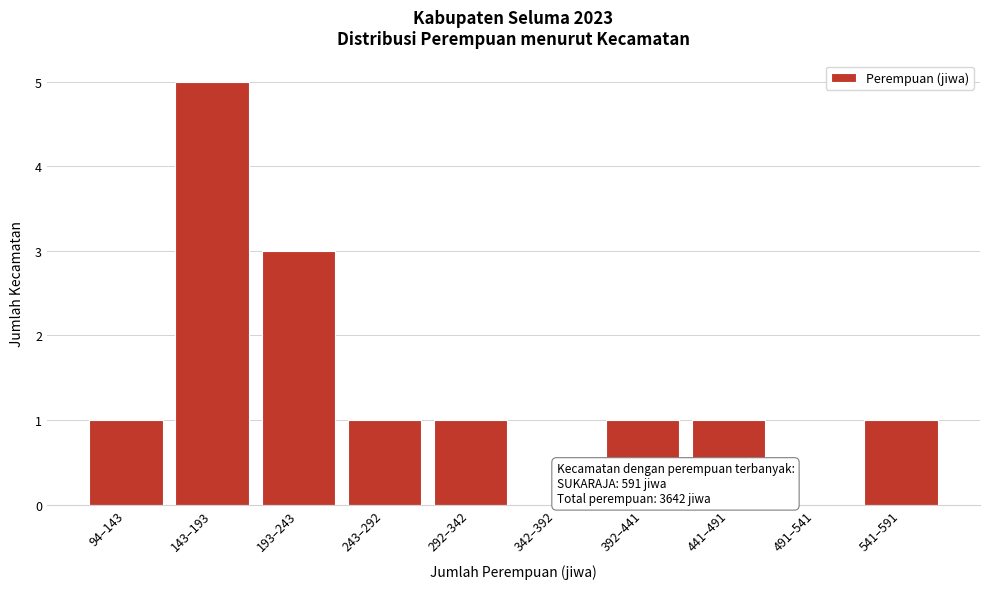

Reading left to right, transcribe all the data shown in this chart.

94–143=1	143–193=5	193–243=3	243–292=1	292–342=1	342–392=0	392–441=1	441–491=1	491–541=0	541–591=1